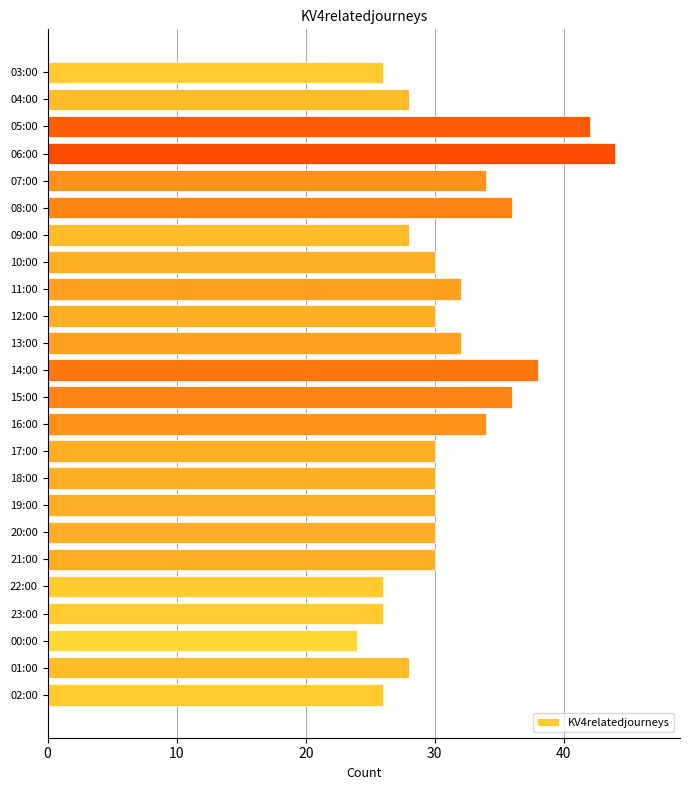

Between 12:00 and 09:00, which is larger?

12:00